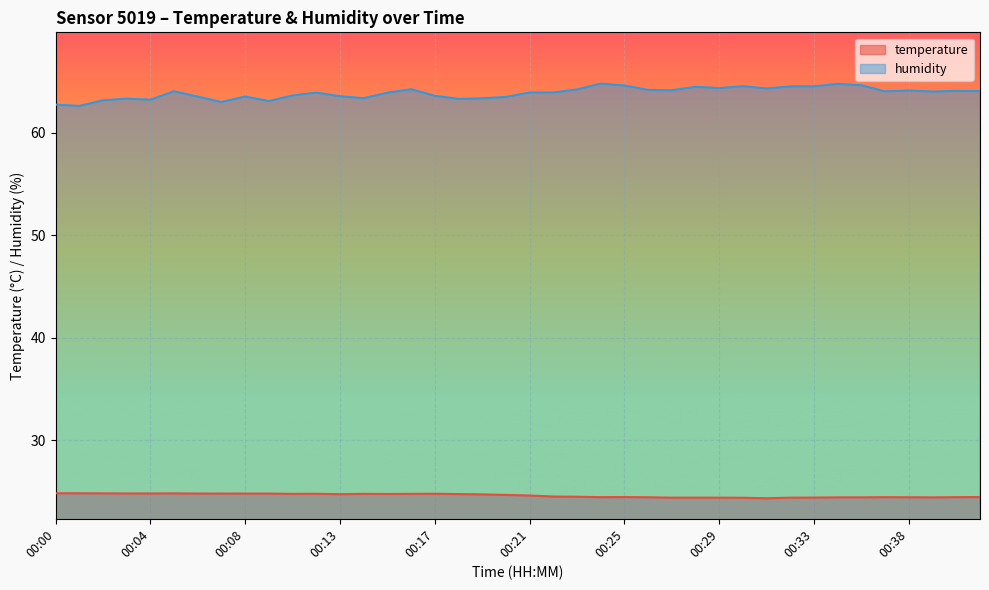

How many interior local peaks does the temperature series have?

6